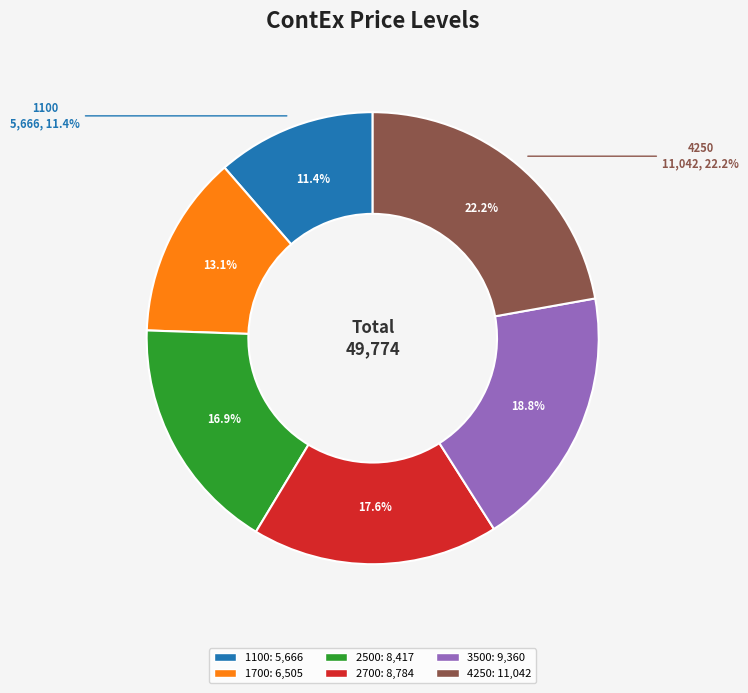

Rank the categories by value from highest to lowest.

4250, 3500, 2700, 2500, 1700, 1100